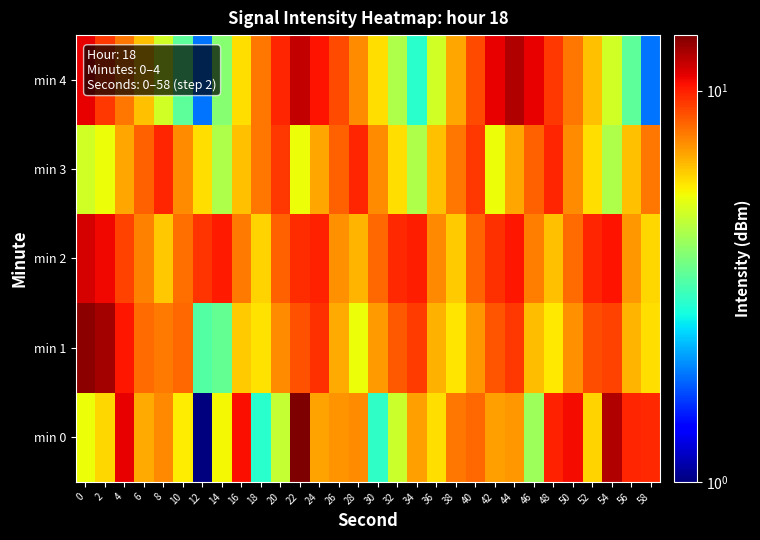

Reading right to left, extract all data points from this chart.

min 0: 58=9.7	56=9.8	54=12.3	52=6.1	50=10.5	48=9.9	46=4.1	44=7.1	42=7.0	40=8.2	38=7.8	36=5.9	34=7.0	32=4.8	30=2.9	28=7.4	26=7.3	24=6.9	22=13.9	20=4.7	18=2.9	16=10.4	14=5.5	12=1.0	10=5.7	8=7.5	6=6.8	4=10.9	2=6.0	0=5.4
min 1: 58=5.9	56=6.6	54=9.1	52=8.8	50=7.3	48=5.7	46=6.5	44=9.4	42=8.6	40=7.2	38=5.8	36=6.7	34=9.3	32=8.5	30=7.1	28=5.4	26=6.8	24=9.6	22=8.7	20=7.4	18=5.8	16=6.2	14=3.4	12=3.3	10=8.2	8=7.7	6=8.0	4=10.2	2=12.7	0=13.4
min 2: 58=6.0	56=7.2	54=10.4	52=9.9	50=8.1	48=6.4	46=7.7	44=10.3	42=9.6	40=8.3	38=6.2	36=7.5	34=10.1	32=9.8	30=8.2	28=6.6	26=7.3	24=10.0	22=9.7	20=8.4	18=6.1	16=7.8	14=10.2	12=9.5	10=8.0	8=6.3	6=7.6	4=9.1	2=10.7	0=11.4
min 3: 58=7.9	56=6.4	54=4.4	52=5.9	50=7.4	48=9.9	46=8.4	44=6.9	42=5.4	40=9.4	38=7.9	36=6.4	34=4.4	32=5.9	30=7.4	28=9.9	26=8.4	24=6.9	22=5.4	20=9.4	18=7.9	16=6.4	14=4.4	12=5.9	10=7.4	8=9.9	6=8.4	4=6.9	2=5.4	0=4.9
min 4: 58=1.9	56=3.4	54=4.9	52=6.4	50=7.9	48=9.4	46=10.9	44=12.4	42=10.9	40=8.9	38=6.9	36=4.9	34=2.9	32=4.4	30=5.9	28=7.4	26=8.9	24=10.4	22=11.9	20=9.9	18=7.9	16=5.9	14=3.9	12=1.9	10=3.4	8=4.9	6=6.4	4=7.9	2=9.4	0=10.9